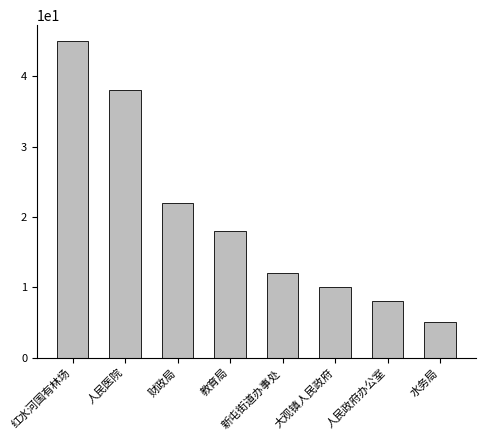

Which label corresponds to the smallest value in the chart?

水务局